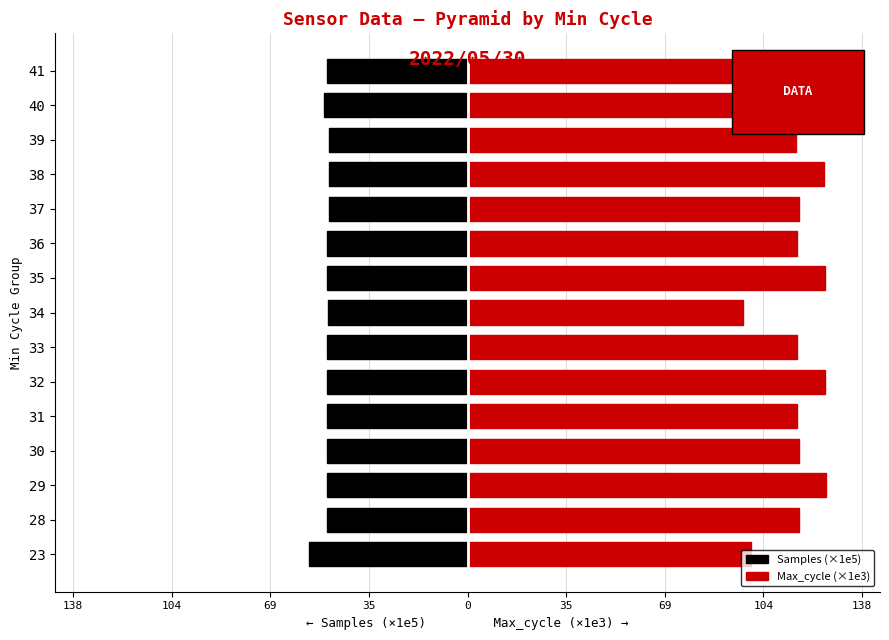

Which series has the widest spread of values?

Max_cycle (×1e3)